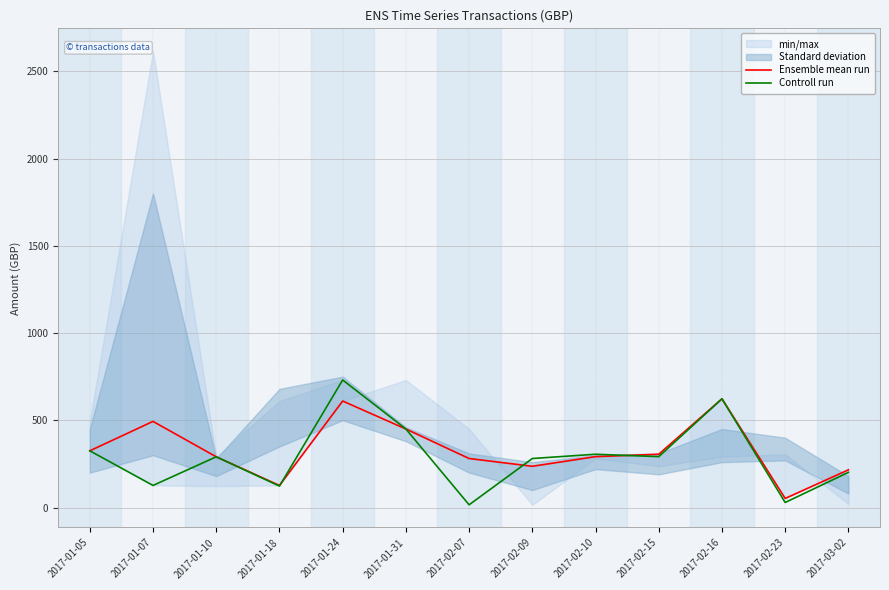

What is the difference between the second highest and second lowest values in the Ensemble mean run series?

483.8